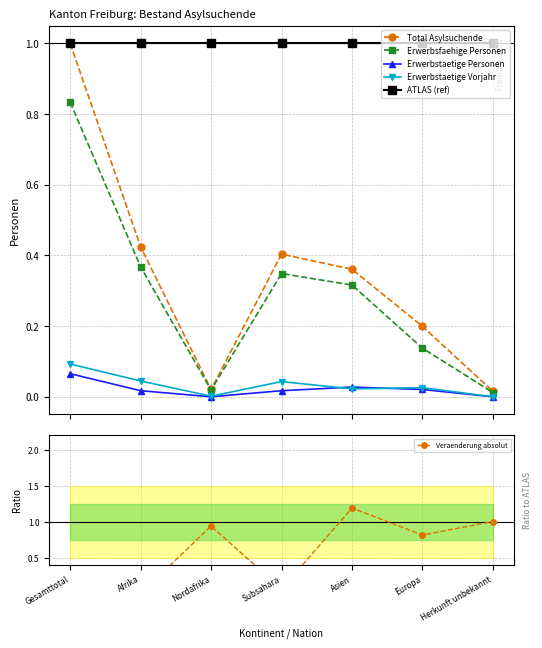

What position from the right is Afrika?

6